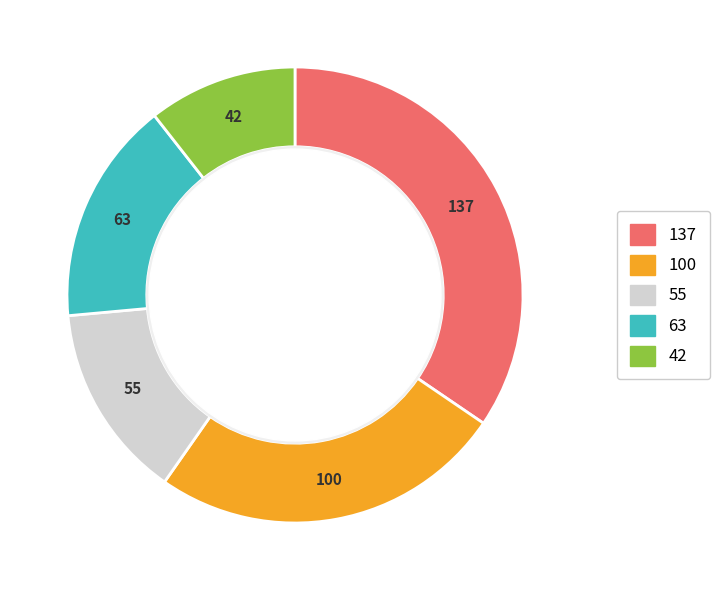

Does any single category account for the majority?

No